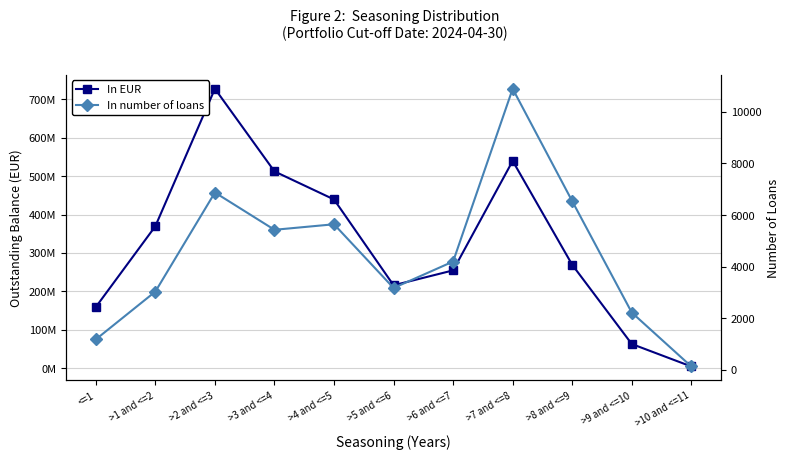

Where does the In number of loans series first go above 4200?

>2 and <=3